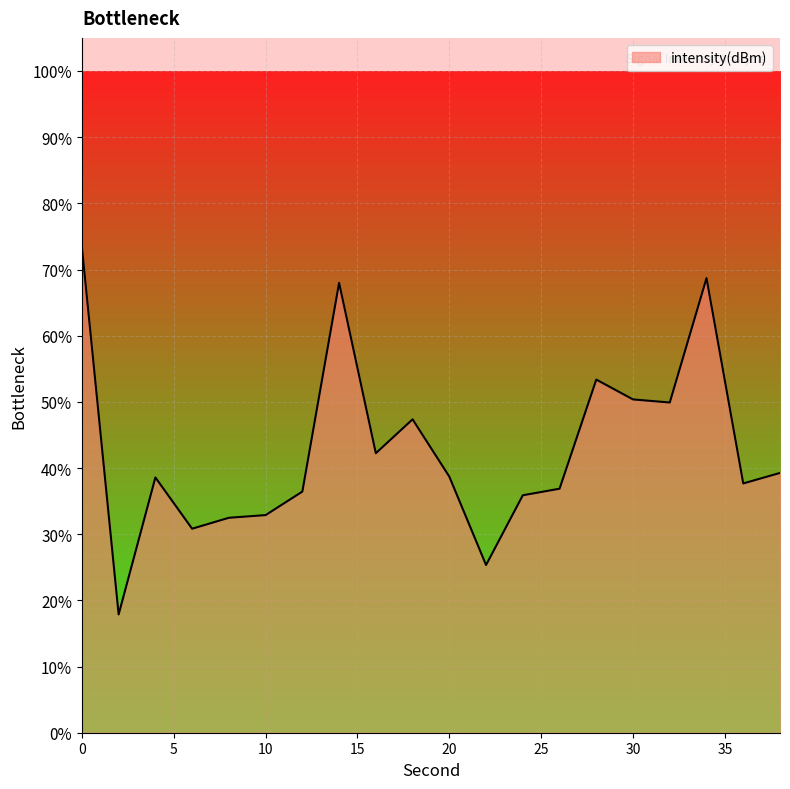

Does the chart display data point markers on the line(s)?

No